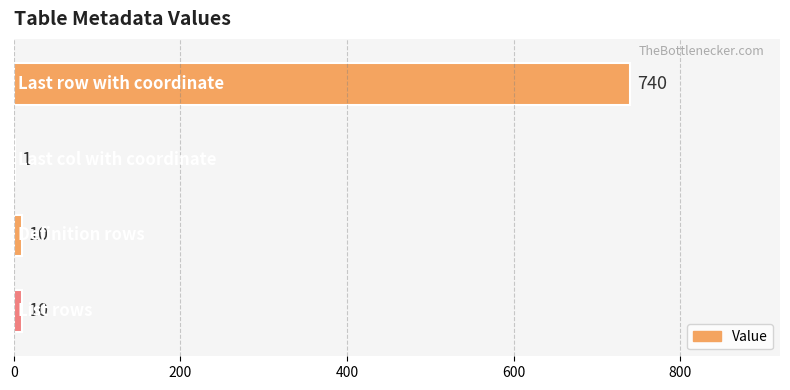

What is the sum of all values?

761